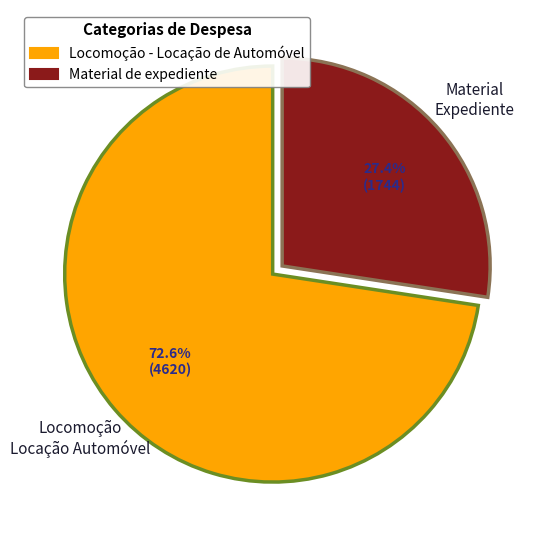

Rank the categories by value from highest to lowest.

Locomoção - Locação de Automóvel, Material de expediente